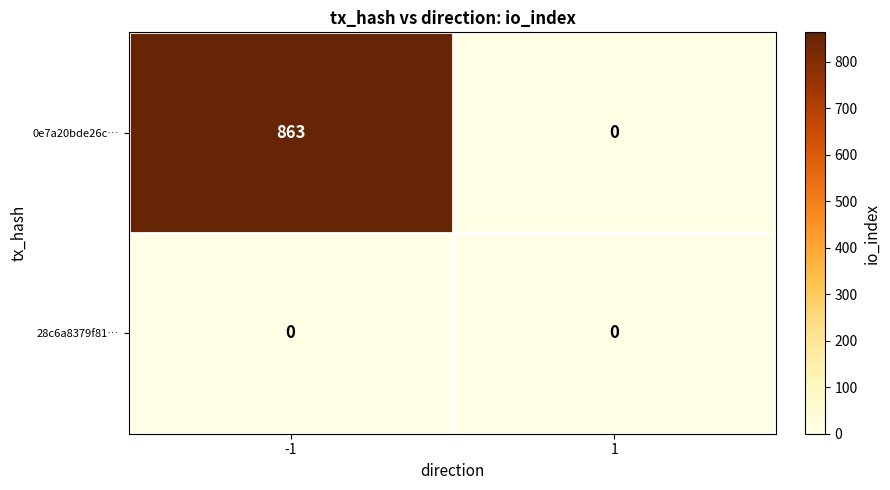

At how many categories does at least one series exceed 157?

1